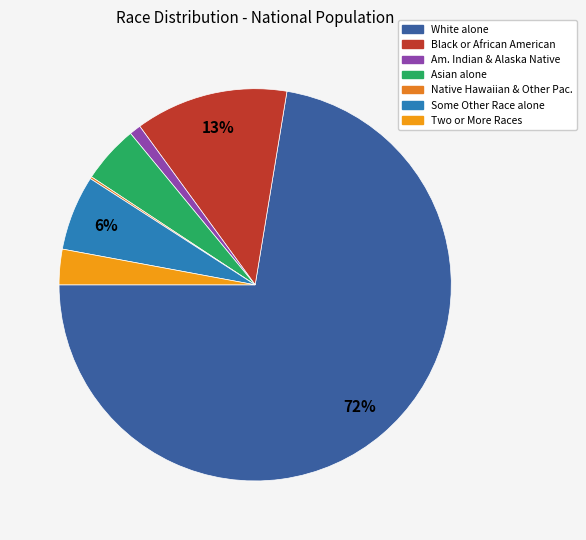

Count the number of slices in the pie.

7